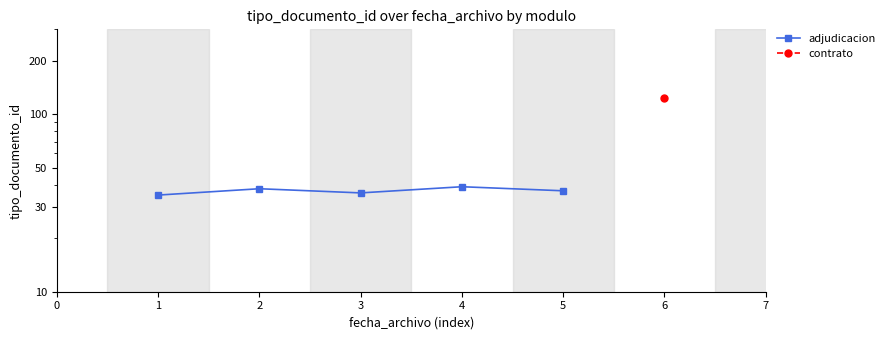

List the labels in order of value, smallest first.

1, 3, 5, 2, 4